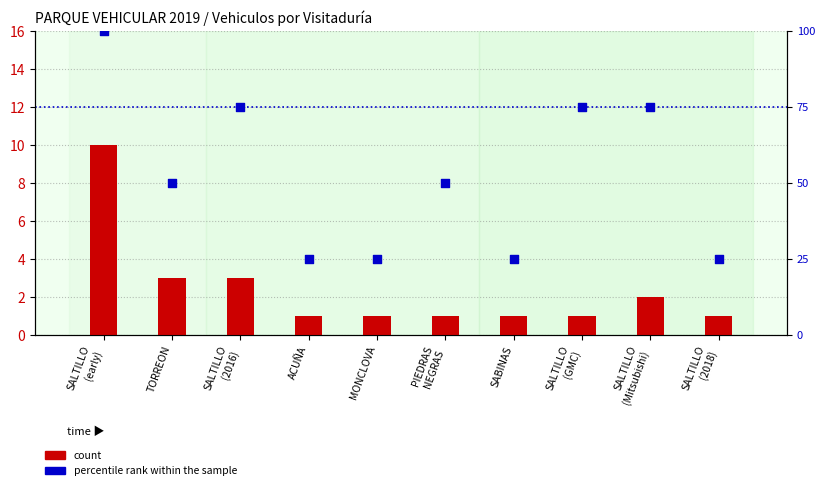

Which series reaches the maximum Y coordinate?

percentile rank within the sample